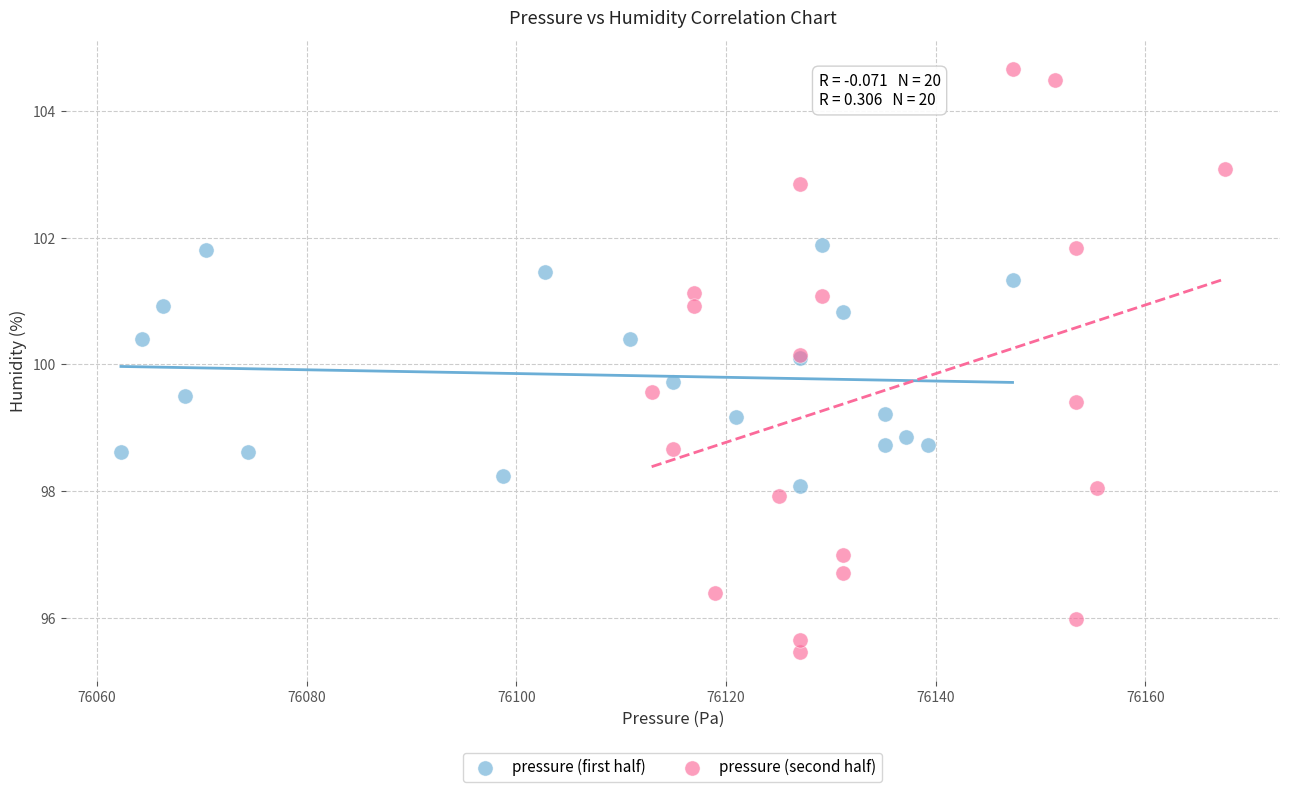

Which series has the largest Y range (max minus min)?

pressure (second half)